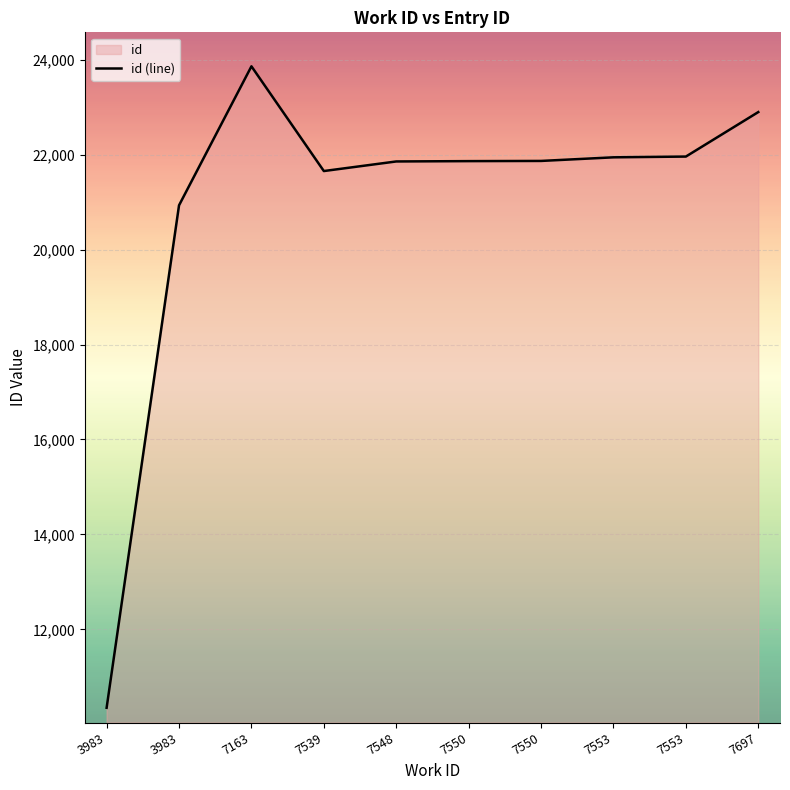

Which label corresponds to the smallest value in the chart?

3983